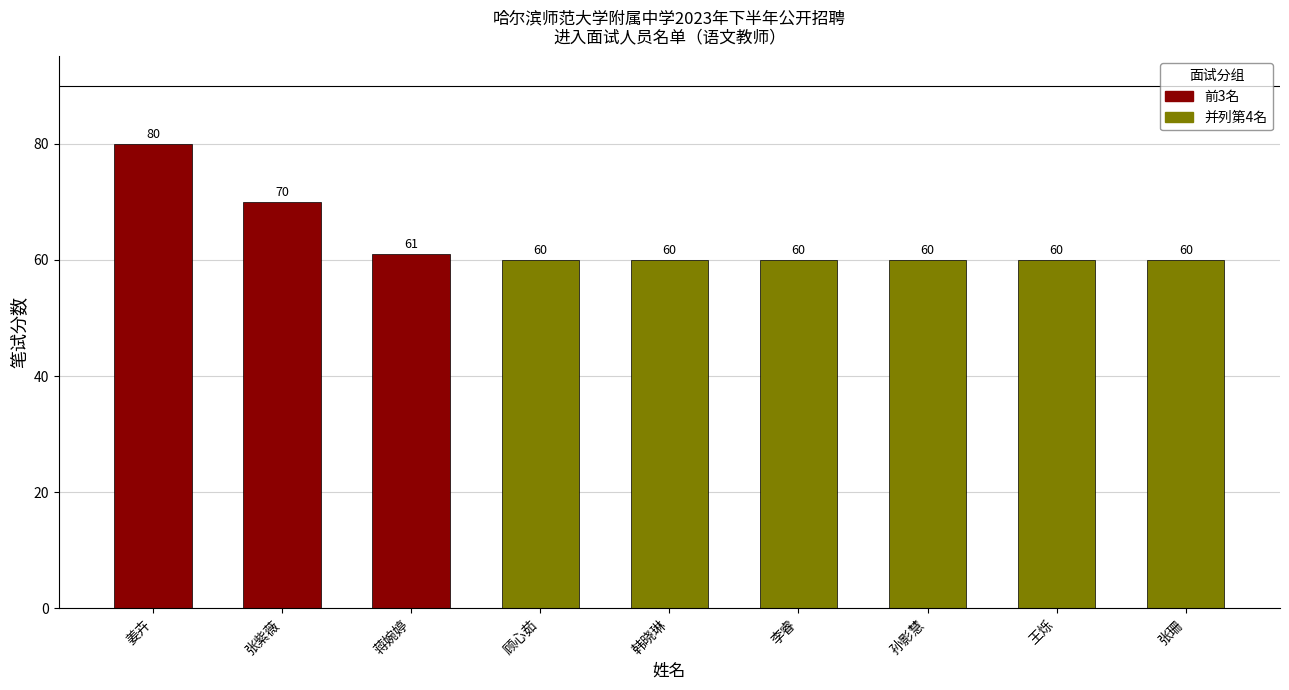

The value at 蒋婉婷 is 106. True or false?

False